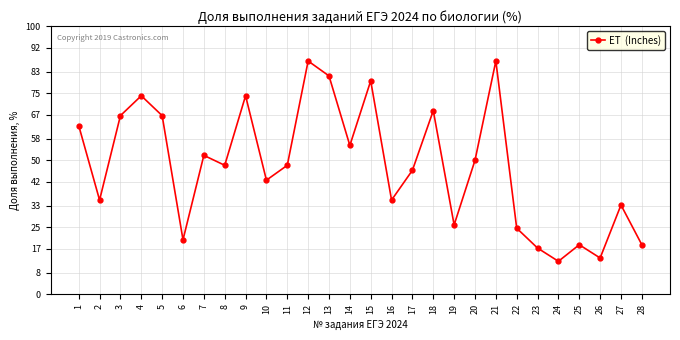

Reading right to left, transcribe all the data shown in this chart.

18.5	33.3	13.6	18.5	12.3	17.3	24.7	87.0	50.0	25.9	68.5	46.3	35.2	79.6	55.6	81.5	87.0	48.1	42.6	74.1	48.1	51.9	20.4	66.7	74.1	66.7	35.2	63.0